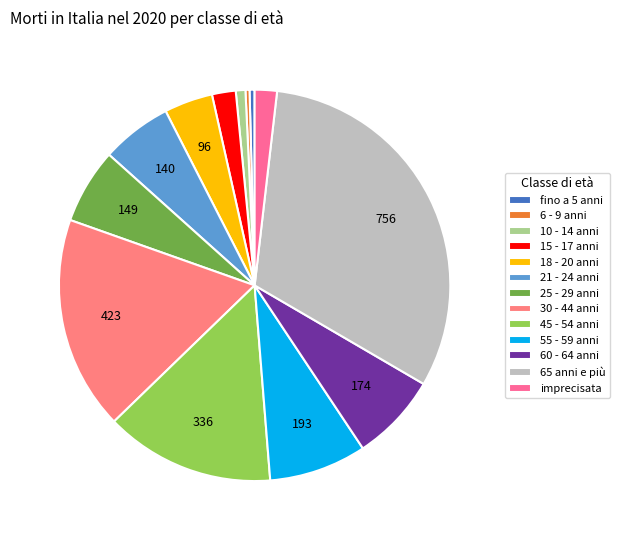

The 15 - 17 anni slice represents 2% of the pie. True or false?

True